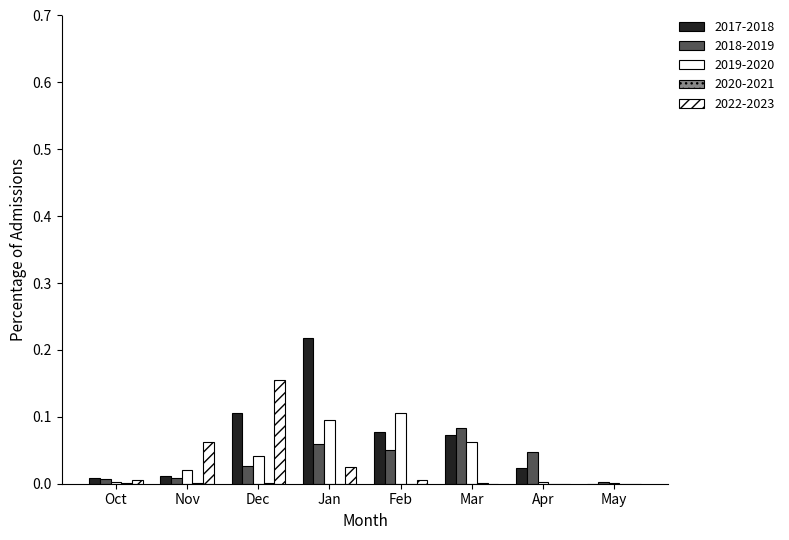

Which series has the widest spread of values?

2017-2018